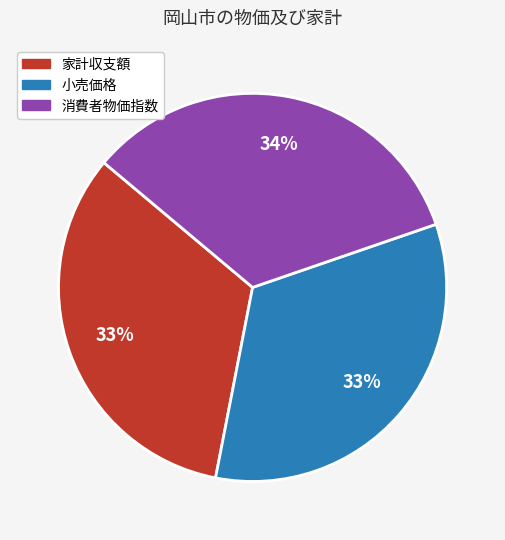

Is there a majority slice in this chart?

No